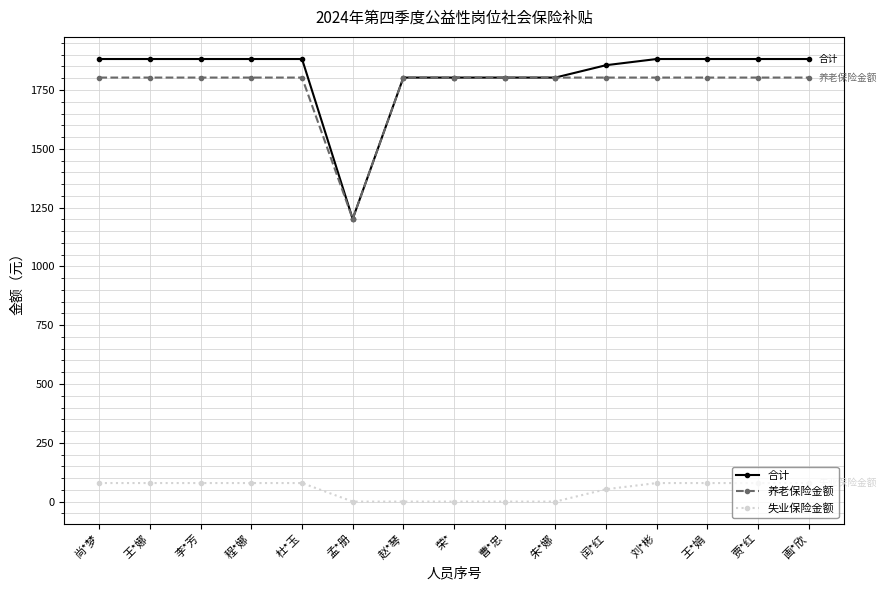

What is the total value across all series at 王*娜?

3763.5